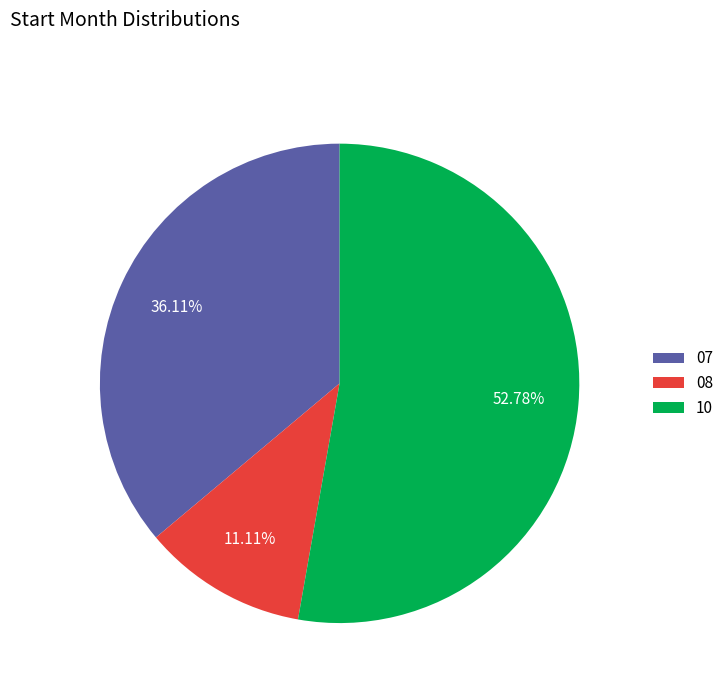

Rank the categories by value from lowest to highest.

08, 07, 10